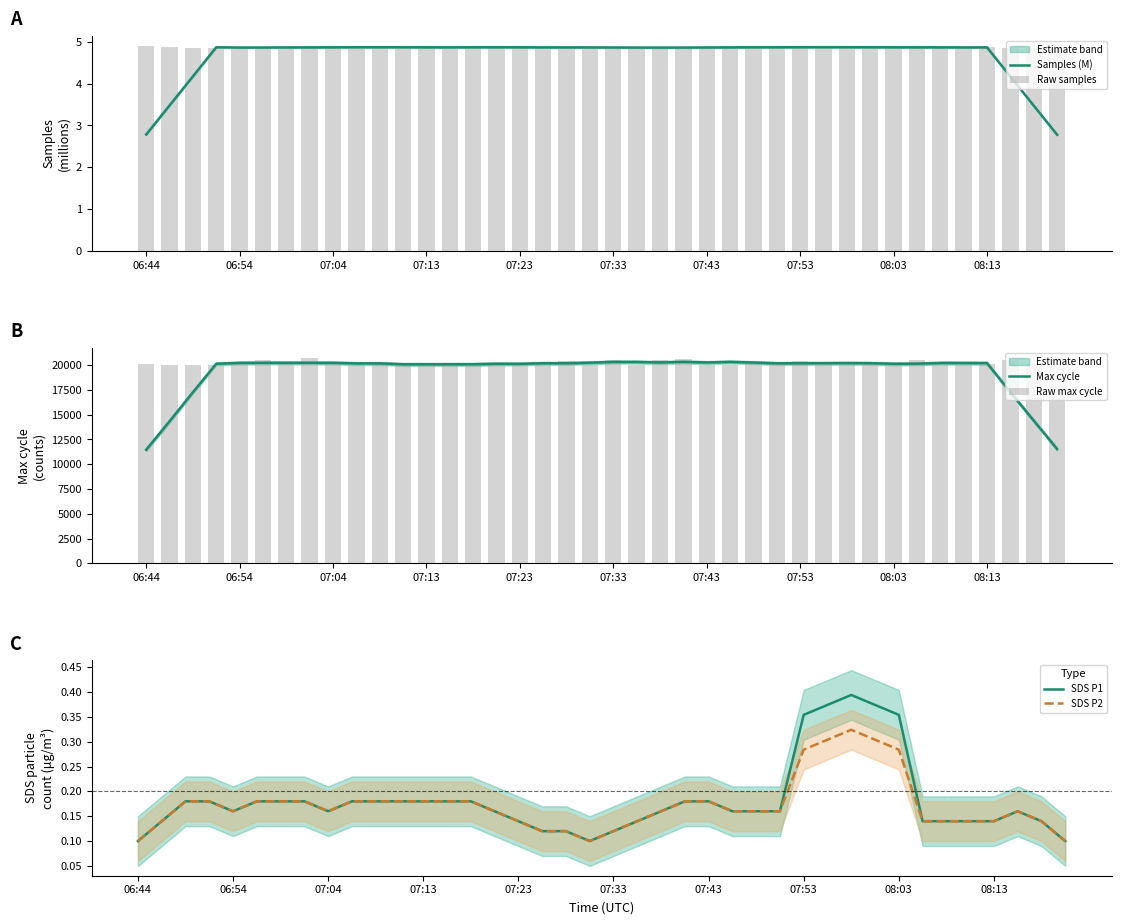

At which label is Samples (M) closest to 3?

06:44